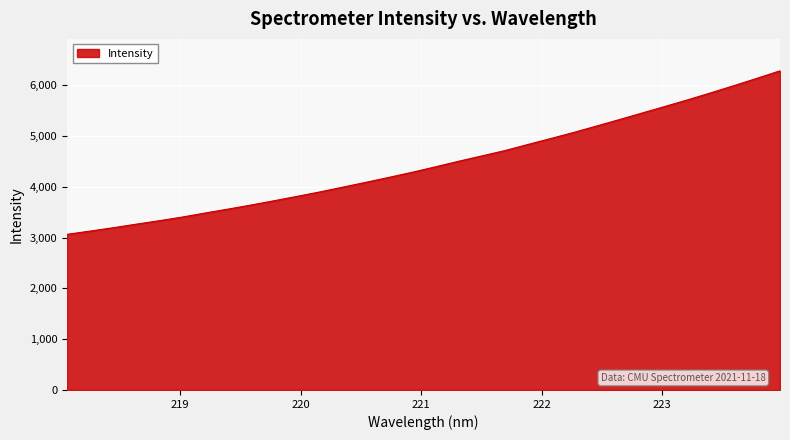

What is the smallest value displayed?

3066.4